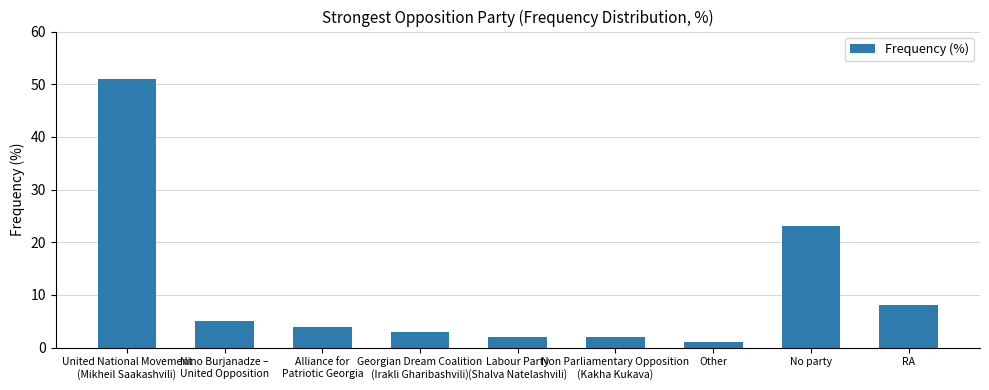

Reading right to left, transcribe all the data shown in this chart.

RA=8	No party=23	Other=1	Non Parliamentary Opposition
(Kakha Kukava)=2	Labour Party
(Shalva Natelashvili)=2	Georgian Dream Coalition
(Irakli Gharibashvili)=3	Alliance for
Patriotic Georgia=4	Nino Burjanadze –
United Opposition=5	United National Movement
(Mikheil Saakashvili)=51